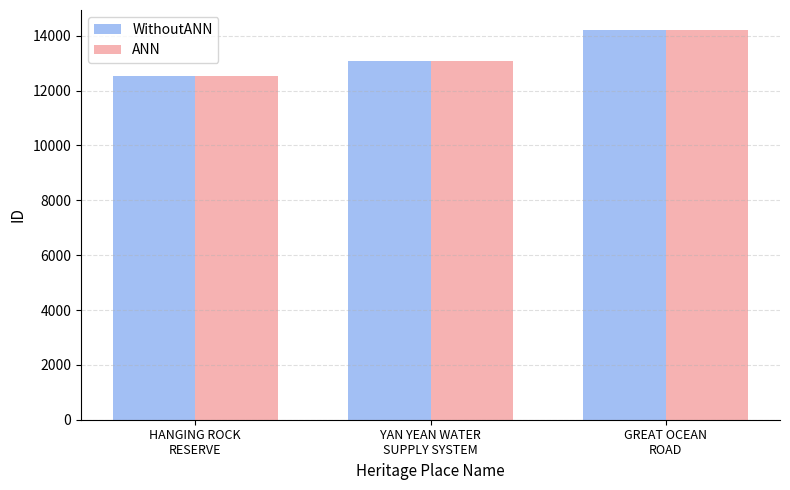

What is the difference between the maximum and minimum values in the ANN series?

1695